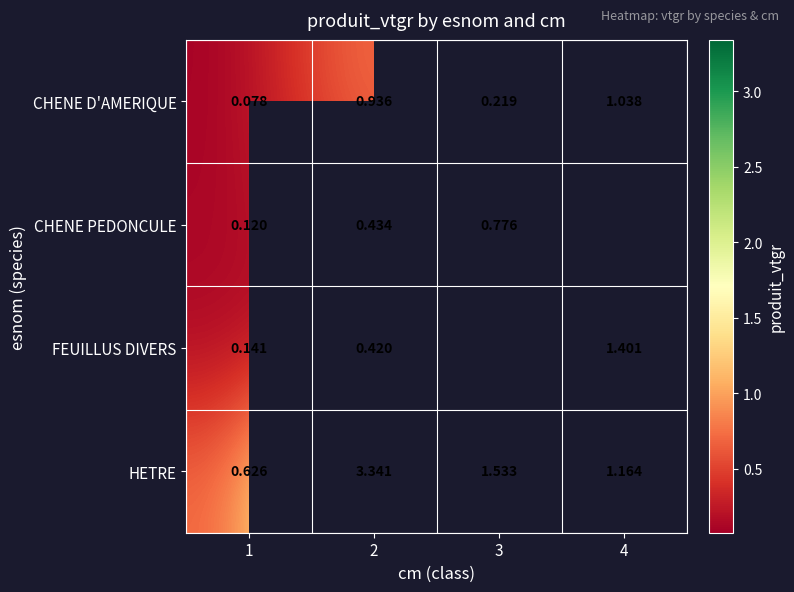

Rank the series at 1 from highest to lowest value.

HETRE, FEUILLUS DIVERS, CHENE PEDONCULE, CHENE D'AMERIQUE